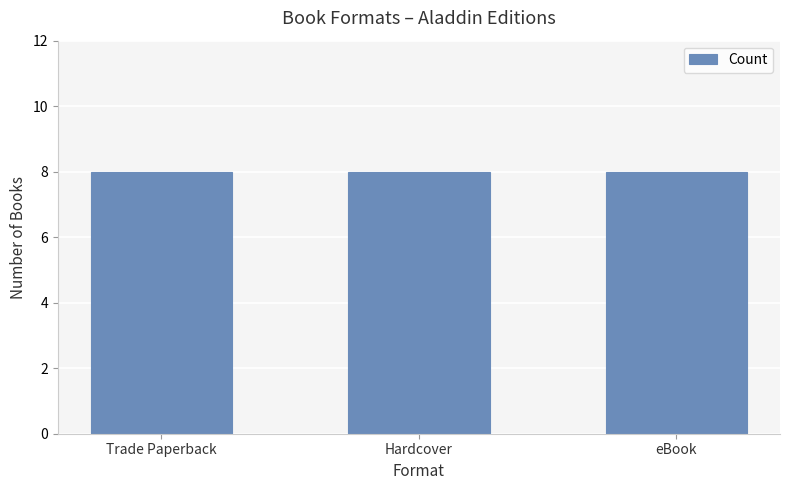

What position from the left is eBook?

3